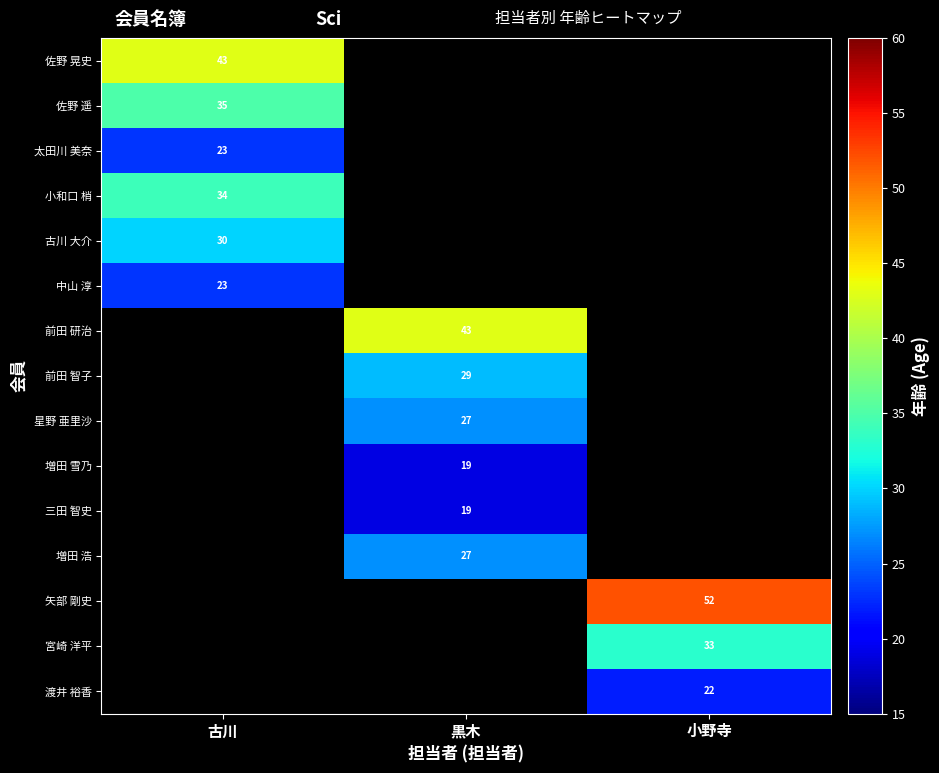

Which has a higher value, 小野寺 or 古川?

古川